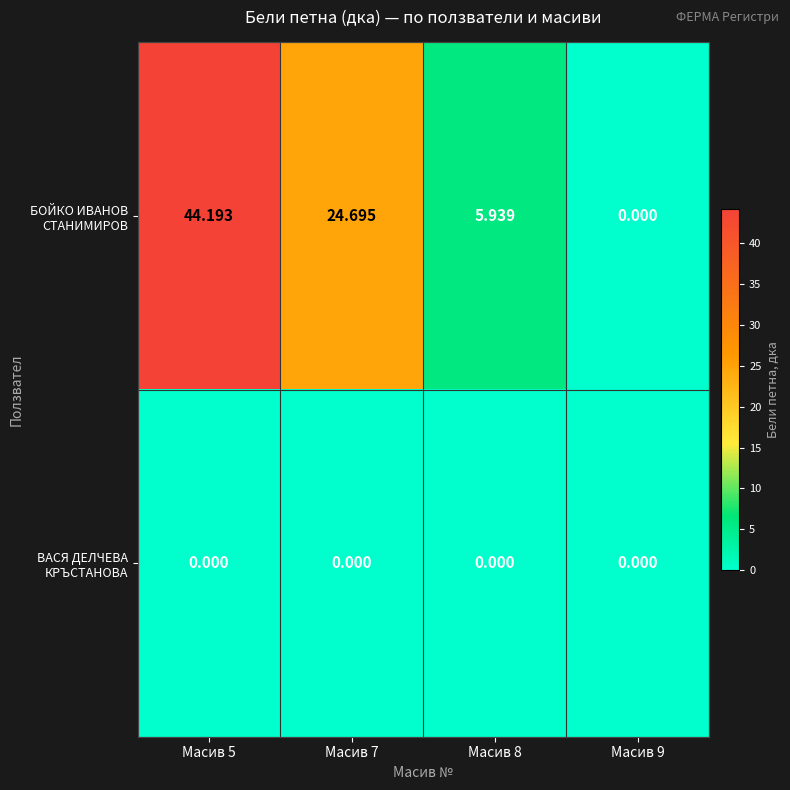

Which has a higher value, Масив 5 or Масив 8?

Масив 5